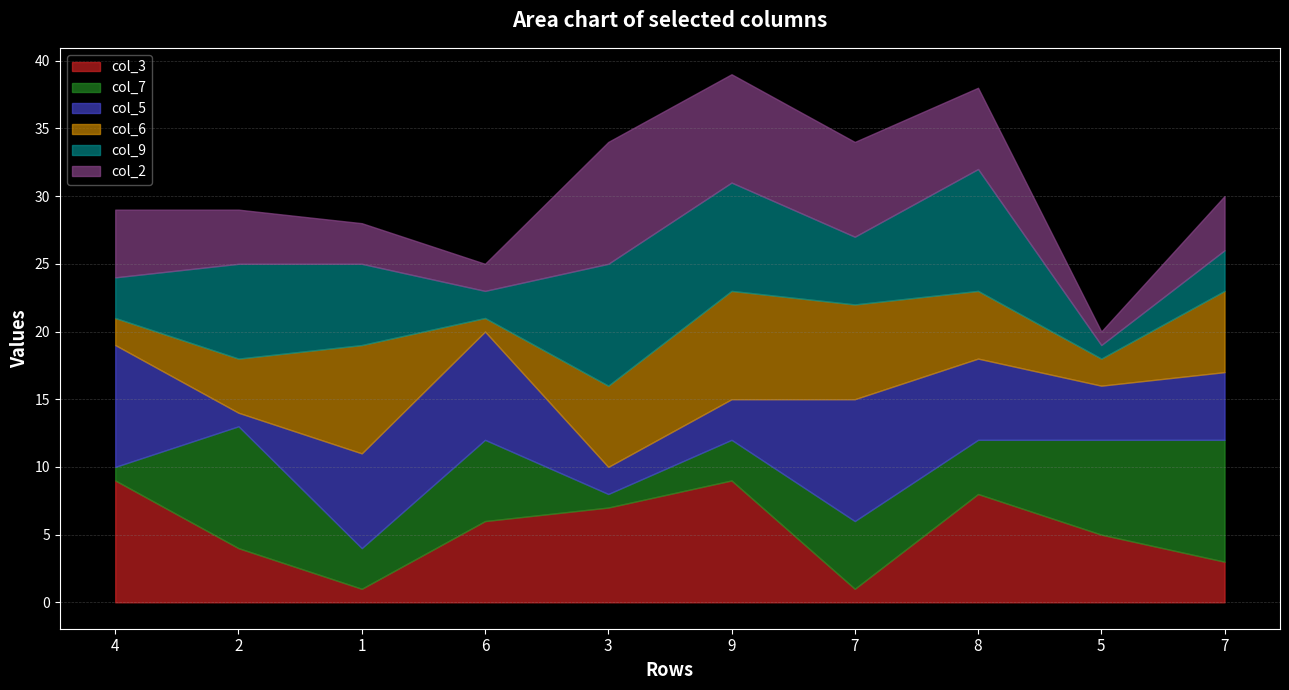

What is the difference between the highest and lowest values at 7?

8